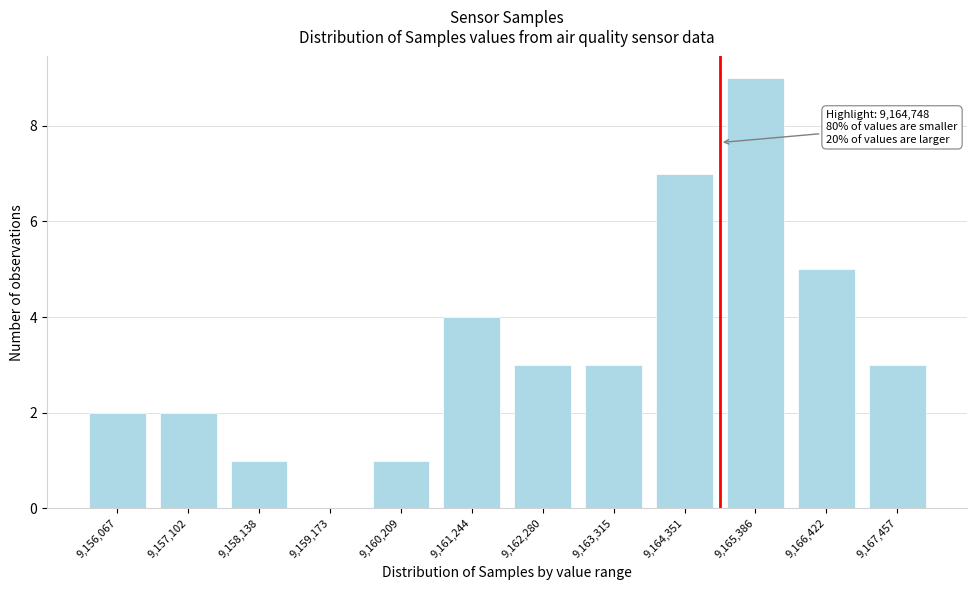

Reading left to right, transcribe all the data shown in this chart.

9,156,067=2	9,157,102=2	9,158,138=1	9,159,173=0	9,160,209=1	9,161,244=4	9,162,280=3	9,163,315=3	9,164,351=7	9,165,386=9	9,166,422=5	9,167,457=3